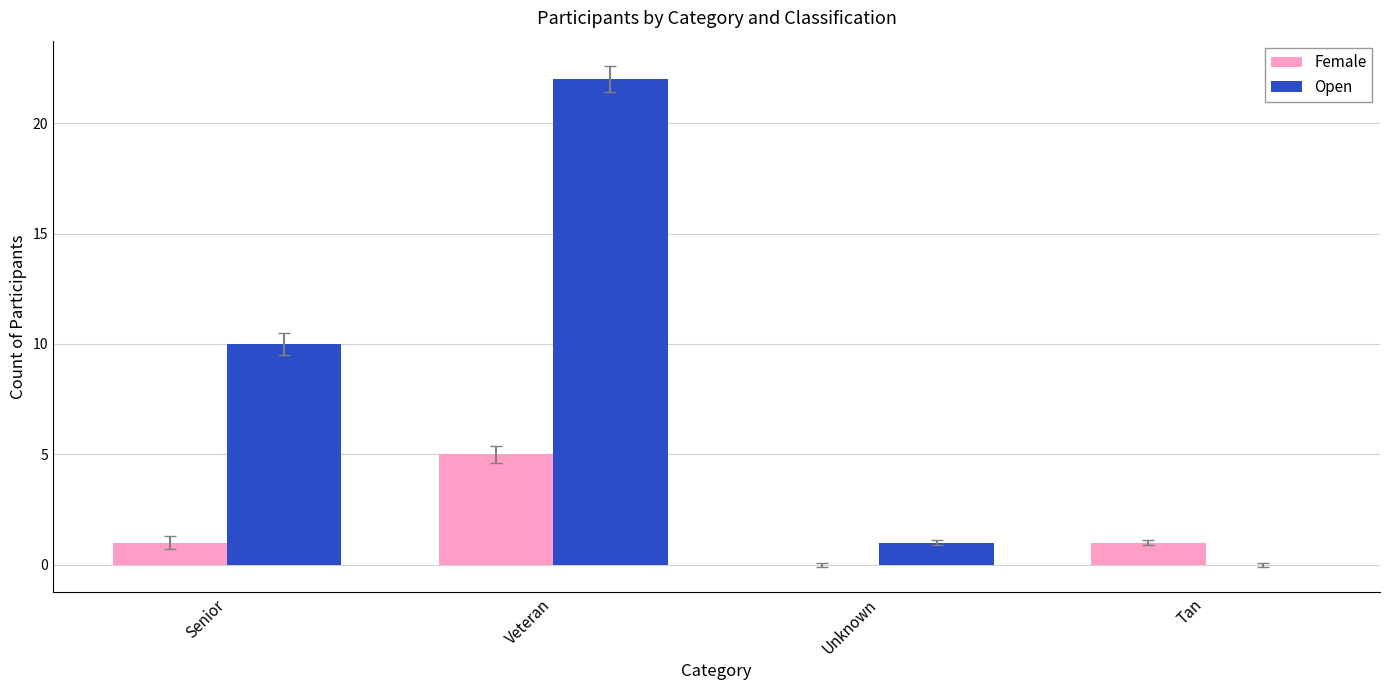

What is the difference between the Female values at Veteran and Tan?

4